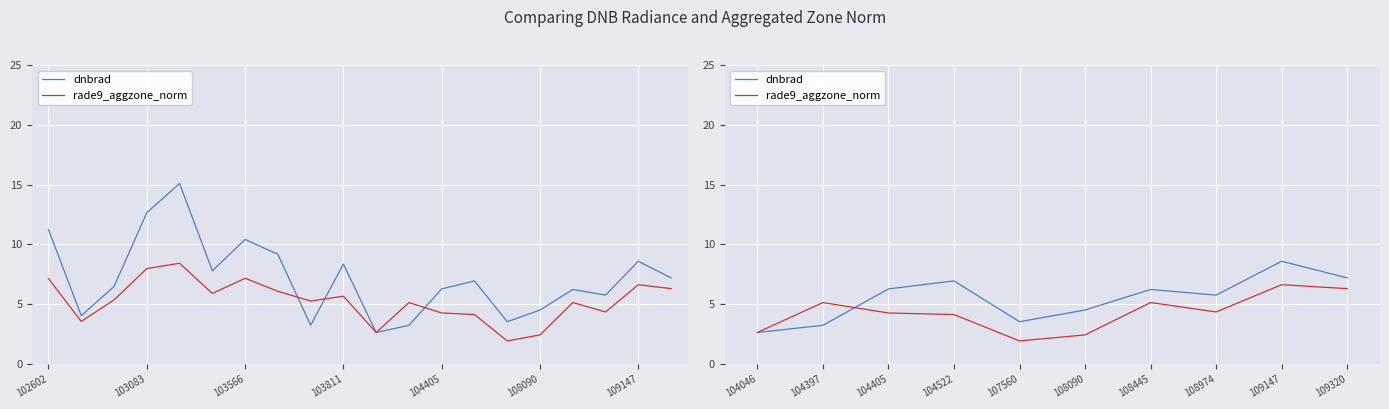

What is the spread (max minus min) of values at 104522?

2.8